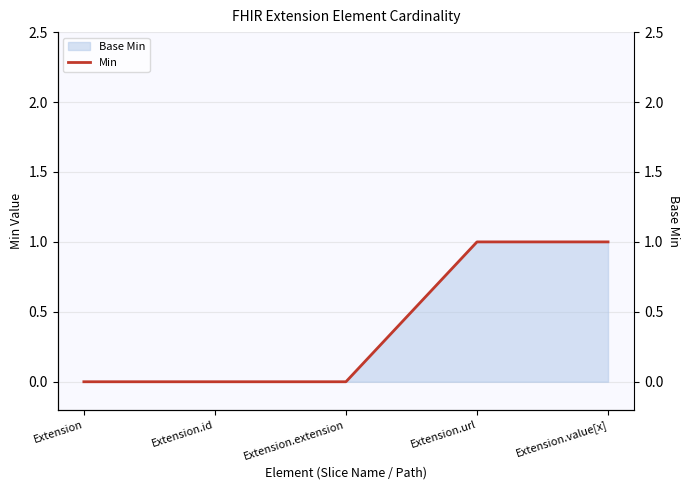

What position from the right is Extension.url?

2